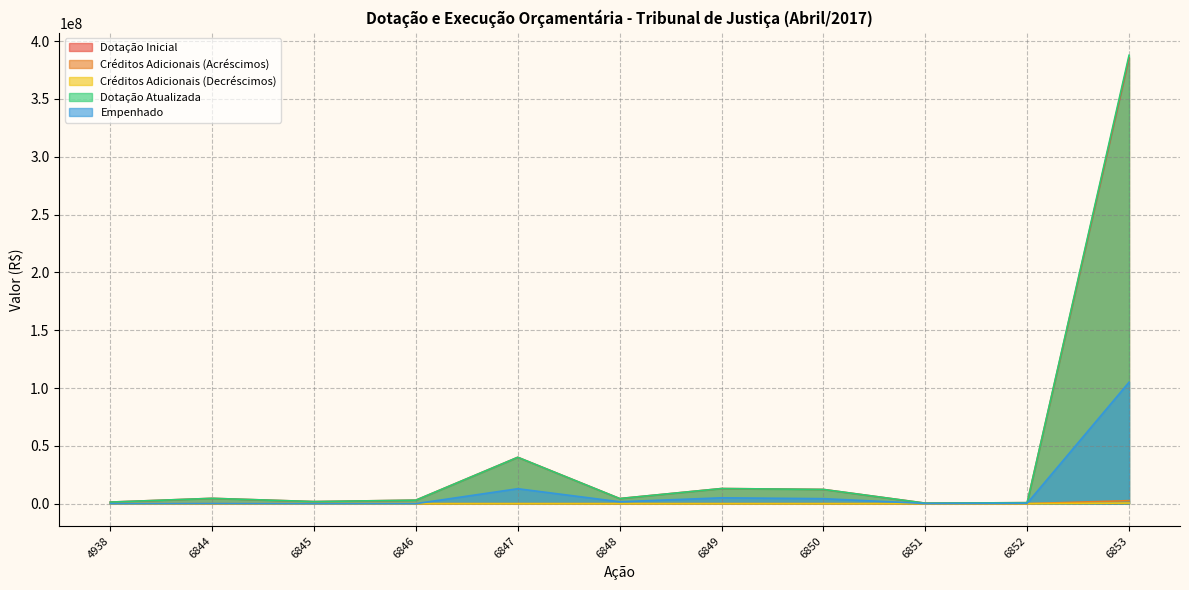

True or false: Dotação Inicial and Créditos Adicionais (Acréscimos) cross at least once.

False